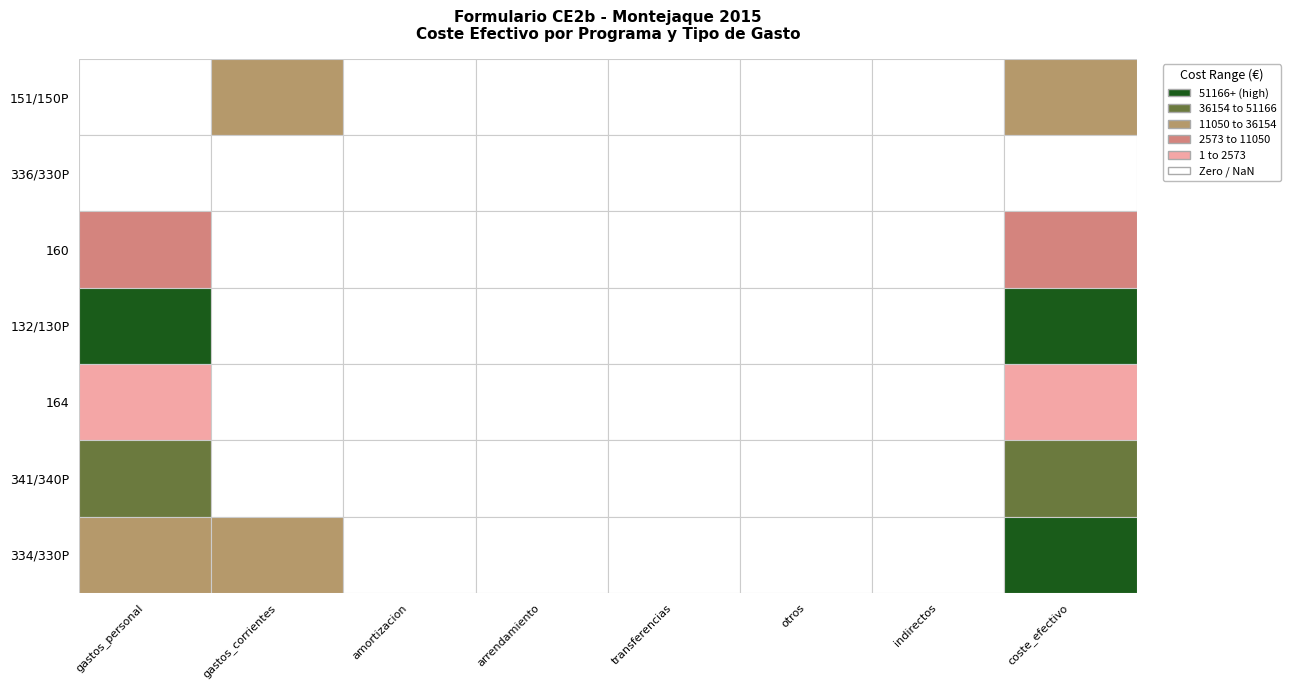

Reading left to right, what are all the values shown in this chart?

151/150P: directa_publica_directos_gastos_personal=0.0	directa_publica_directos_gastos_corrientes=11049.8	directa_publica_directos_amortizacion=0.0	directa_publica_directos_arrendamiento=0.0	directa_publica_directos_transferencias=0.0	directa_publica_directos_otros=0.0	directa_publica_indirectos=0.0	coste_efectivo=11049.8
336/330P: directa_publica_directos_gastos_personal=0.0	directa_publica_directos_gastos_corrientes=0.0	directa_publica_directos_amortizacion=0.0	directa_publica_directos_arrendamiento=0.0	directa_publica_directos_transferencias=0.0	directa_publica_directos_otros=0.0	directa_publica_indirectos=0.0	coste_efectivo=0.0
160: directa_publica_directos_gastos_personal=2573.1	directa_publica_directos_gastos_corrientes=0.0	directa_publica_directos_amortizacion=0.0	directa_publica_directos_arrendamiento=0.0	directa_publica_directos_transferencias=0.0	directa_publica_directos_otros=0.0	directa_publica_indirectos=0.0	coste_efectivo=2573.1
132/130P: directa_publica_directos_gastos_personal=75370.7	directa_publica_directos_gastos_corrientes=0.0	directa_publica_directos_amortizacion=0.0	directa_publica_directos_arrendamiento=0.0	directa_publica_directos_transferencias=0.0	directa_publica_directos_otros=0.0	directa_publica_indirectos=0.0	coste_efectivo=75370.7
164: directa_publica_directos_gastos_personal=1581.5	directa_publica_directos_gastos_corrientes=0.0	directa_publica_directos_amortizacion=0.0	directa_publica_directos_arrendamiento=0.0	directa_publica_directos_transferencias=0.0	directa_publica_directos_otros=0.0	directa_publica_indirectos=0.0	coste_efectivo=1581.5
341/340P: directa_publica_directos_gastos_personal=50602.5	directa_publica_directos_gastos_corrientes=0.0	directa_publica_directos_amortizacion=0.0	directa_publica_directos_arrendamiento=0.0	directa_publica_directos_transferencias=0.0	directa_publica_directos_otros=0.0	directa_publica_indirectos=0.0	coste_efectivo=50602.5
334/330P: directa_publica_directos_gastos_personal=32541.4	directa_publica_directos_gastos_corrientes=19000.0	directa_publica_directos_amortizacion=0.0	directa_publica_directos_arrendamiento=0.0	directa_publica_directos_transferencias=0.0	directa_publica_directos_otros=0.0	directa_publica_indirectos=0.0	coste_efectivo=51541.4